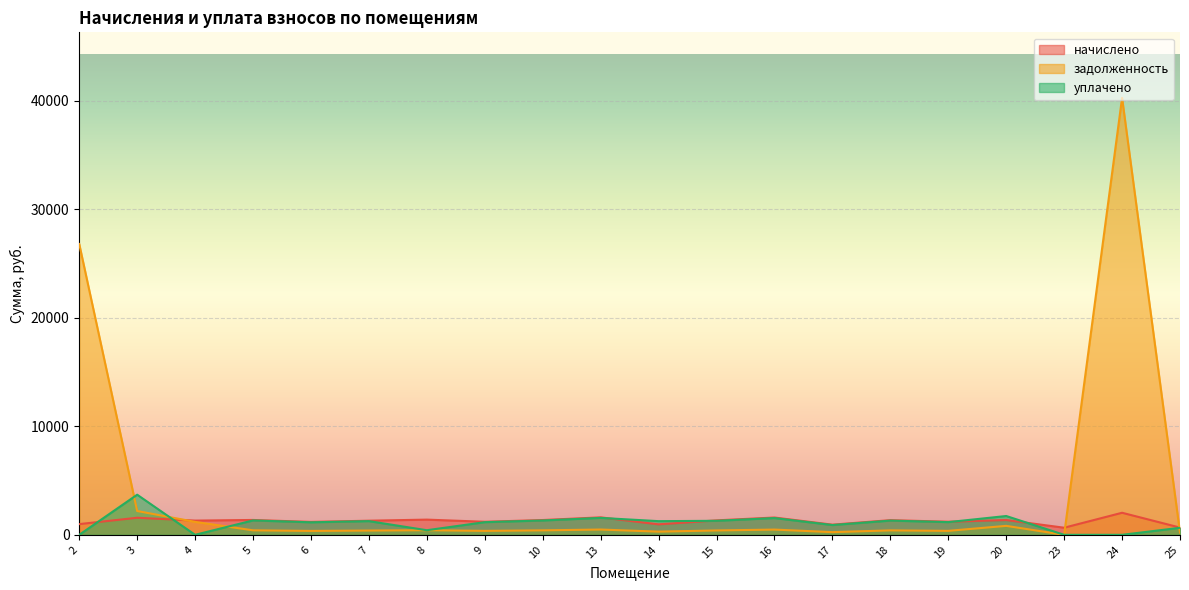

Where is задолженность nearest to the value 20140?

2